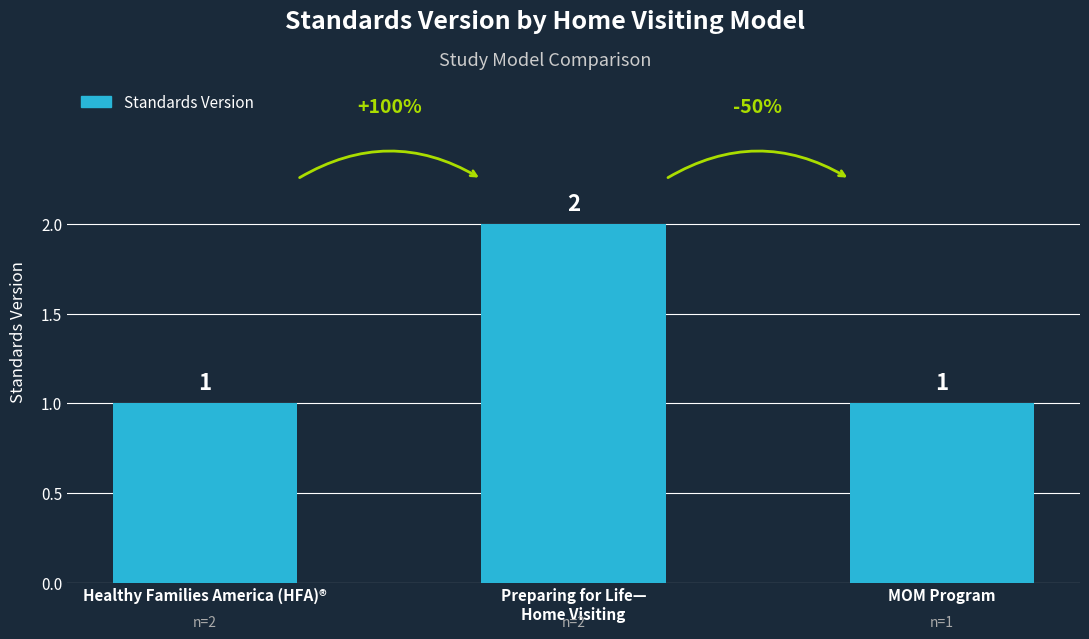

Which category has the highest value across all series?

Preparing for Life—
Home Visiting